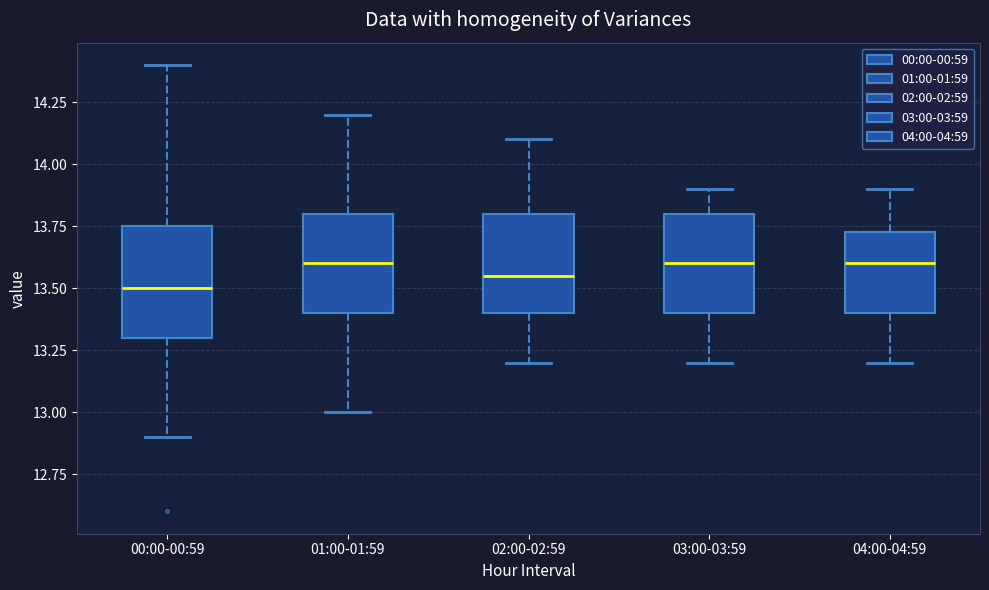

Reading left to right, transcribe this box plot: for each box, give where its median line is, the range the box spans, and where its two whiskers end, as read against the y-axis. The values are not printed on the chart, so give them approximately, as read against the axis.

00:00-00:59: median 13.50, box 13.30 to 13.75, whiskers 12.90 to 14.40
01:00-01:59: median 13.60, box 13.40 to 13.80, whiskers 13.00 to 14.20
02:00-02:59: median 13.55, box 13.40 to 13.80, whiskers 13.20 to 14.10
03:00-03:59: median 13.60, box 13.40 to 13.80, whiskers 13.20 to 13.90
04:00-04:59: median 13.60, box 13.40 to 13.75, whiskers 13.20 to 13.90